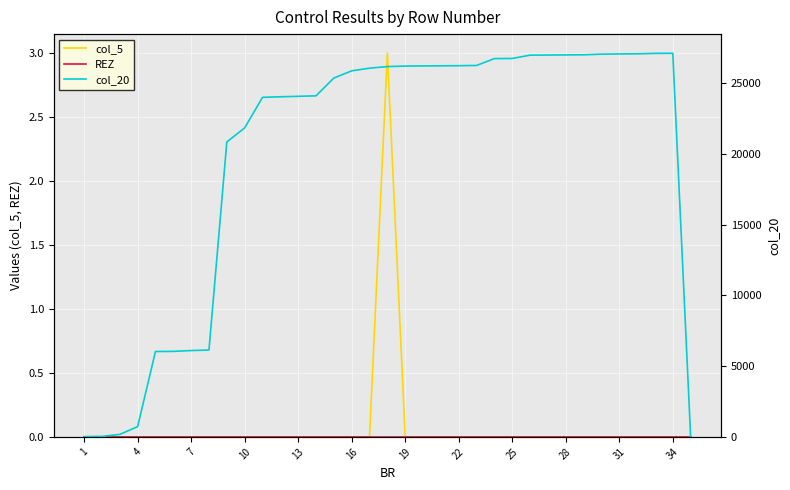

Where does the col_20 series first go above 26049?

17